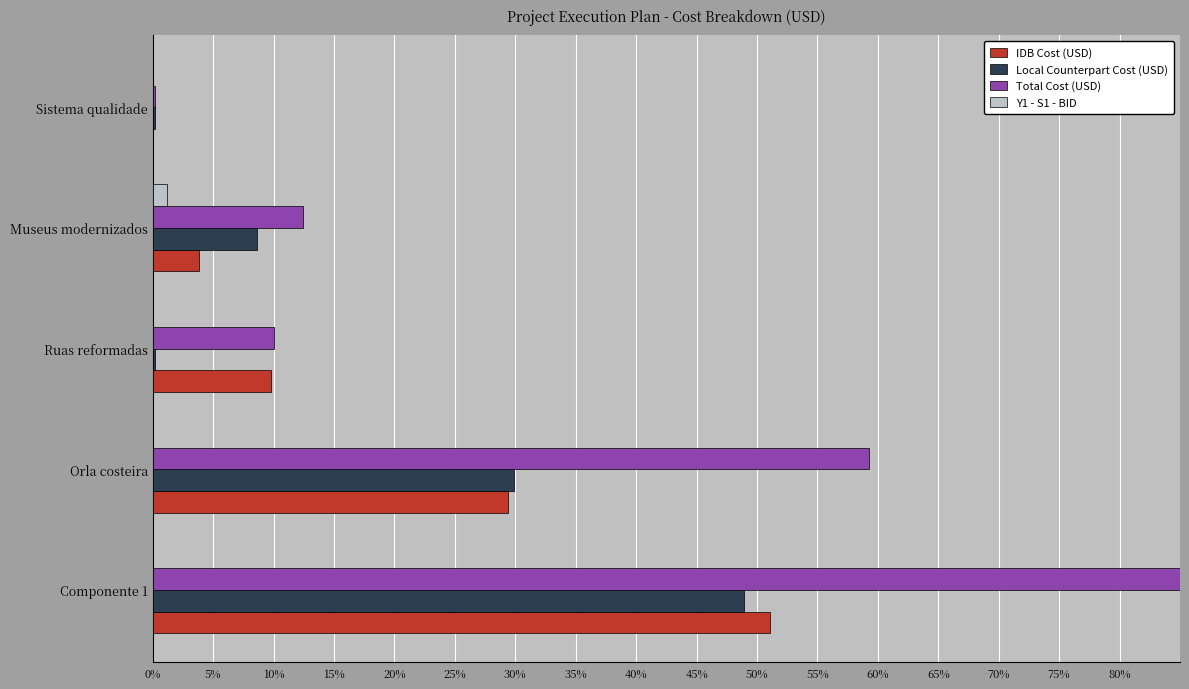

What are all the series names shown in the legend?

IDB Cost (USD), Local Counterpart Cost (USD), Total Cost (USD), Y1 - S1 - BID